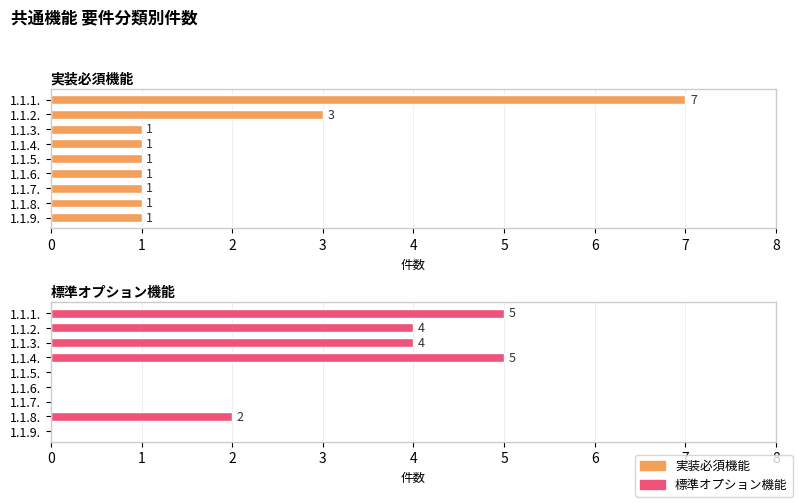

What is the value of the 実装必須機能 bar at the 5th from the left?

1